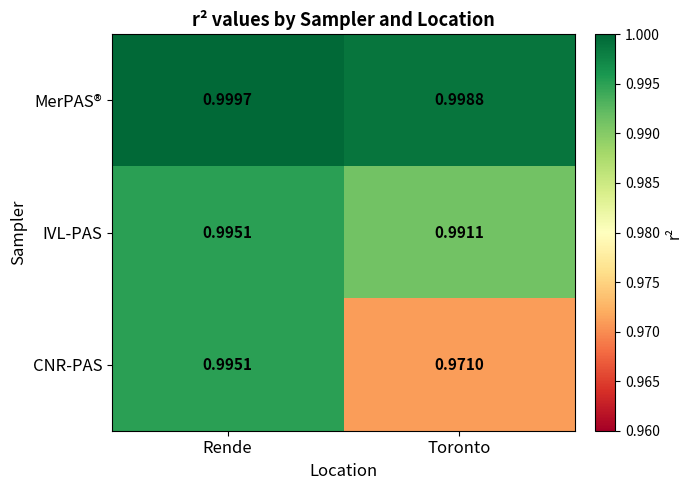

At Toronto, list the series in order from smallest to largest.

CNR-PAS, IVL-PAS, MerPAS®